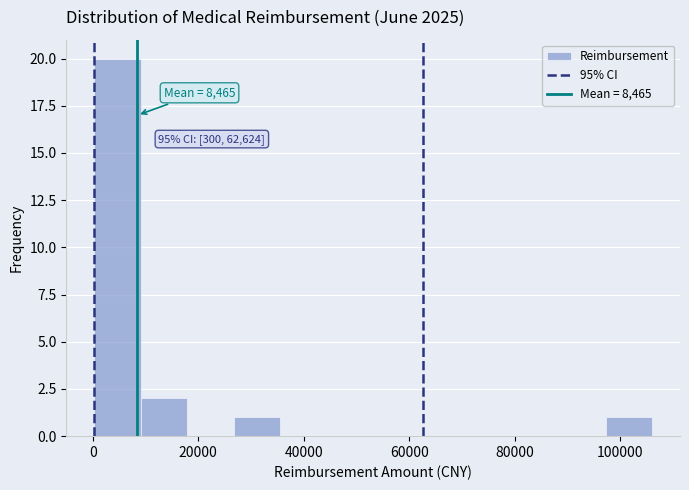

Which range on the x-axis has the tallest bar?

0 to 10000